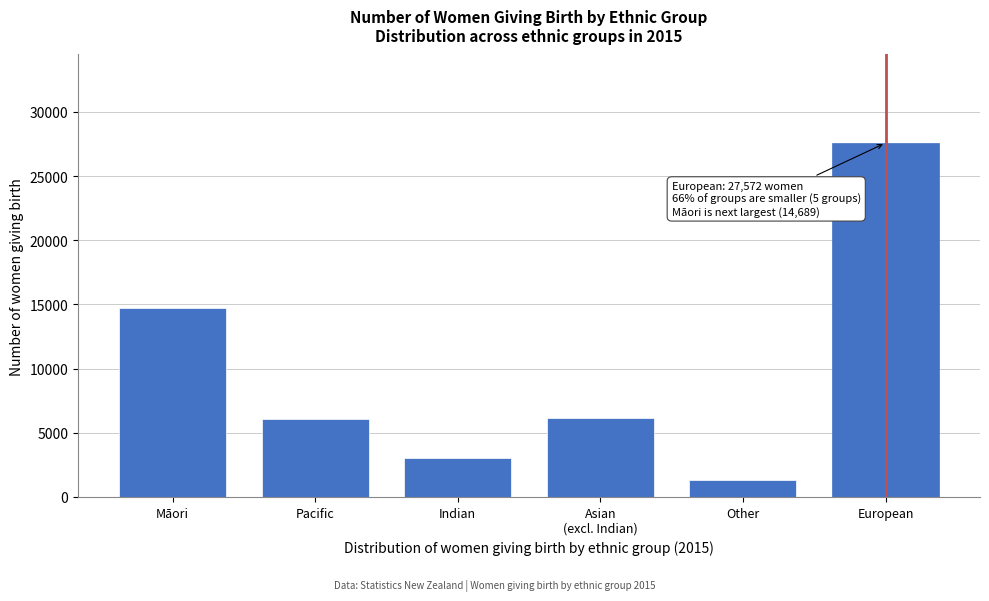

The value at European is 48985. True or false?

False